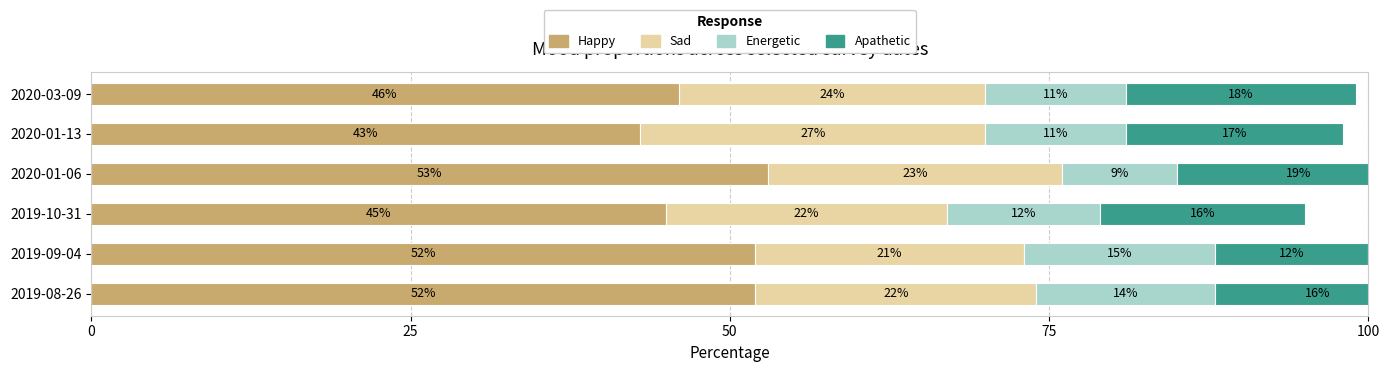

Count the Energetic values in the range 11 to 14.

4